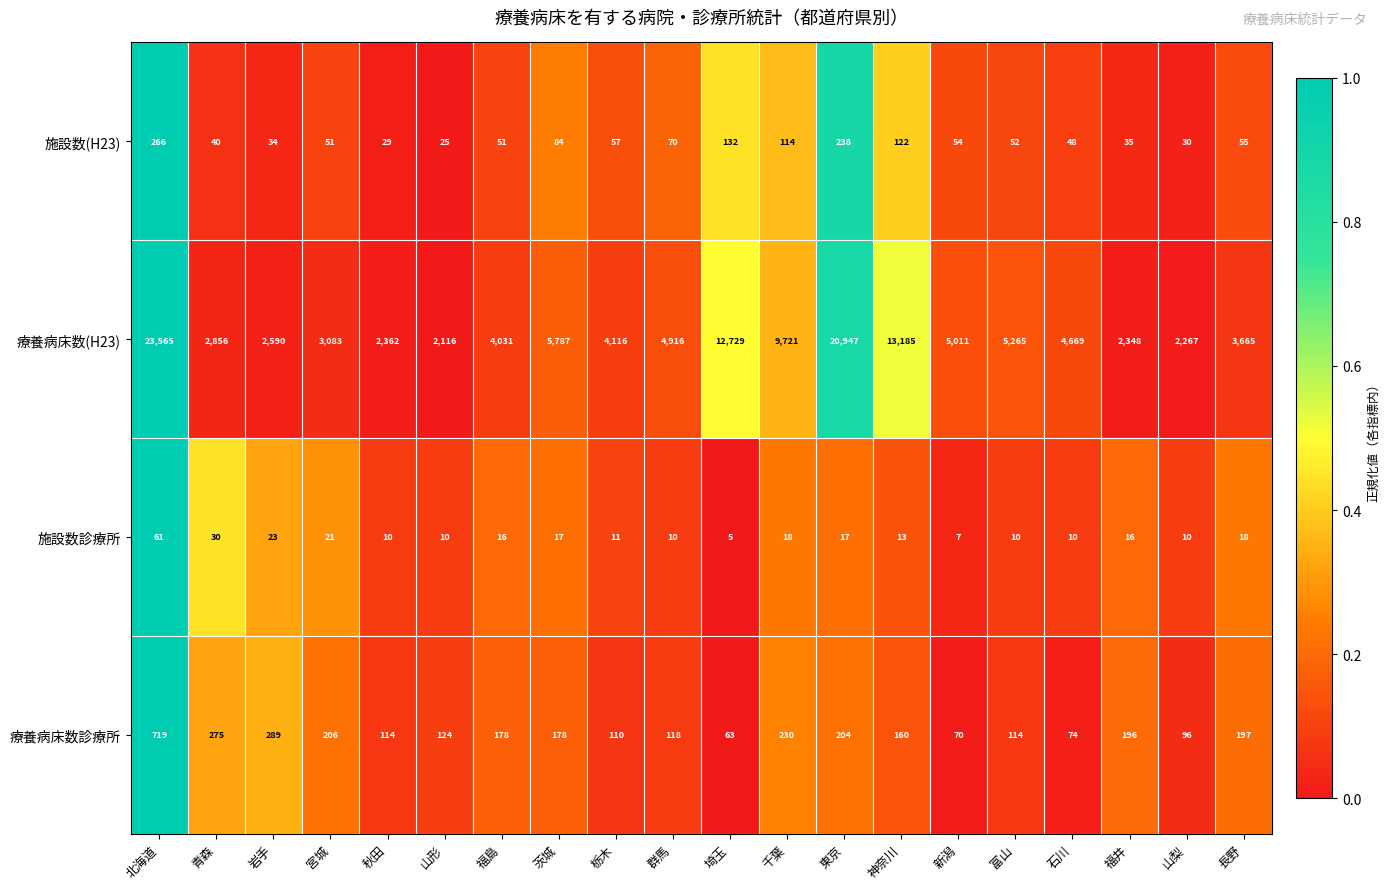

At which category is the sum across all series the highest?

北海道